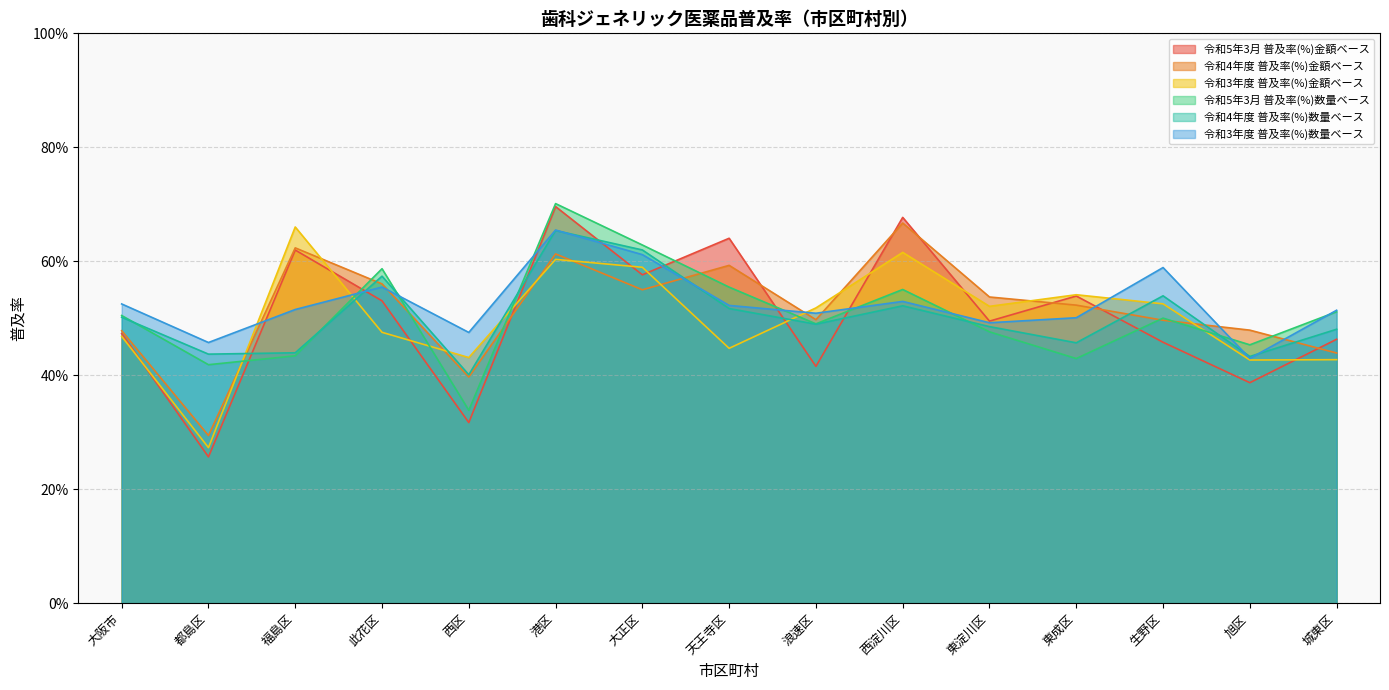

What is the greatest value displayed?

0.7